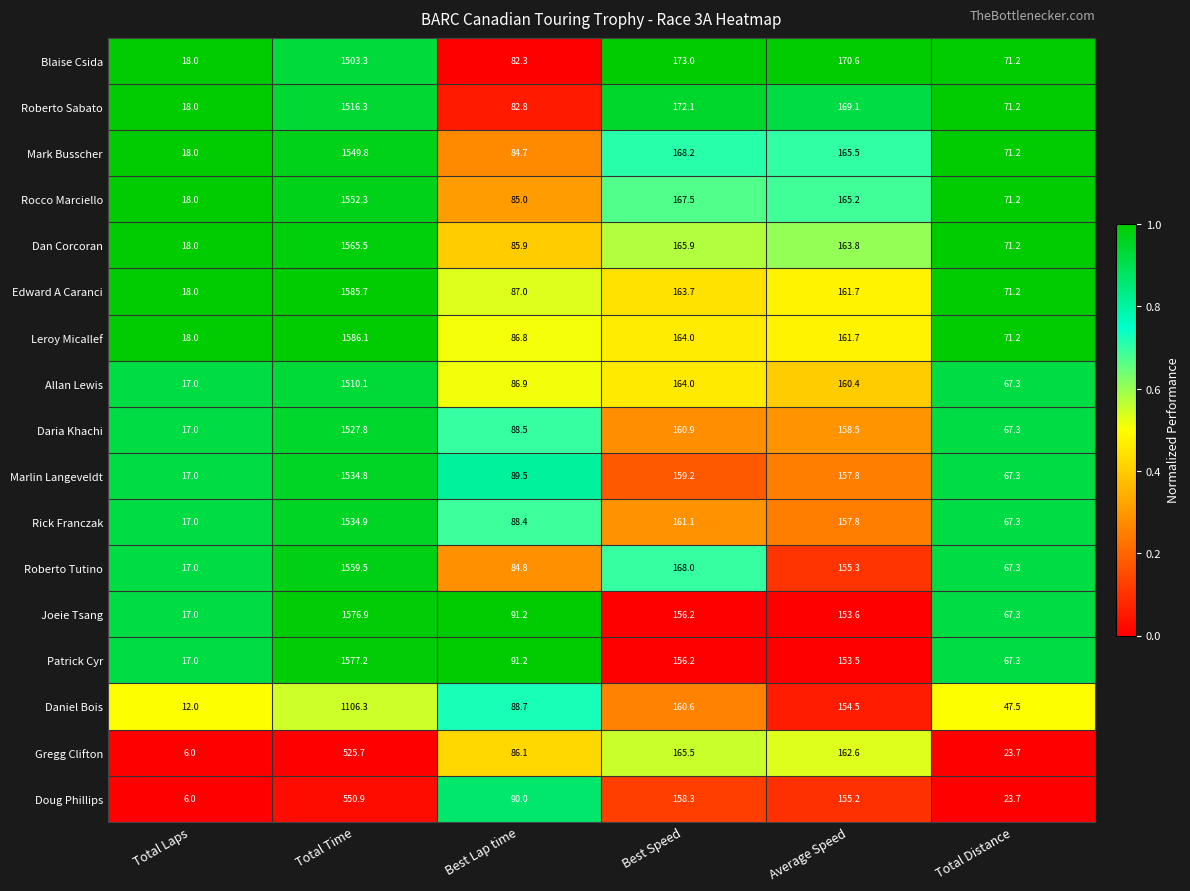

Which series has the widest spread of values?

Leroy Micallef